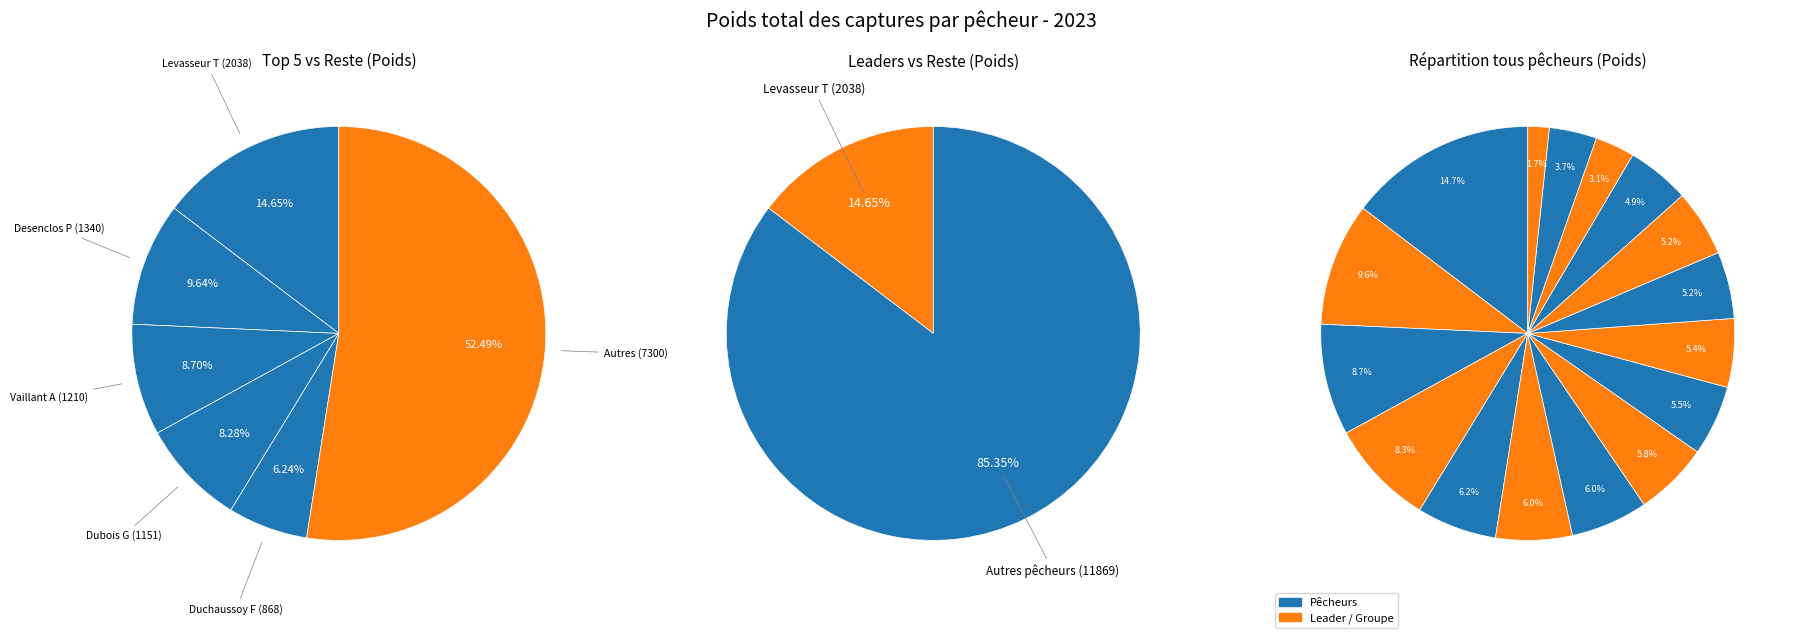

Is it true that Jacquet J is 1% of the pie?

False